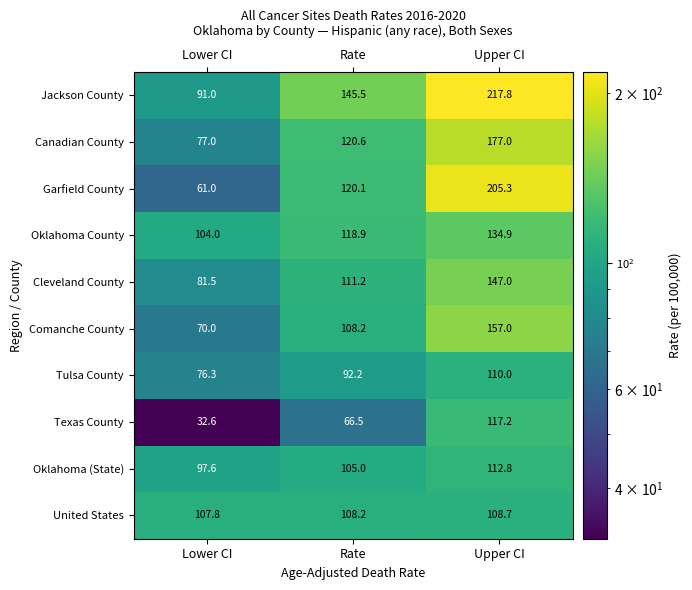

At which category is the sum across all series the highest?

Upper CI